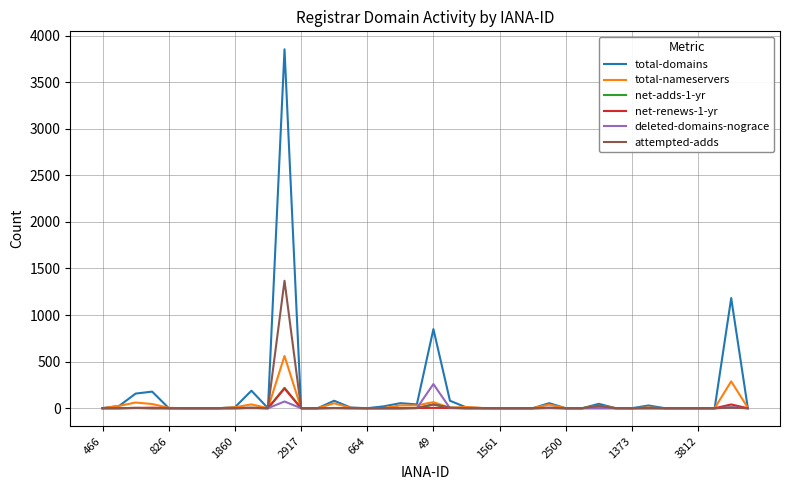

How many categories are shown in the chart?

40